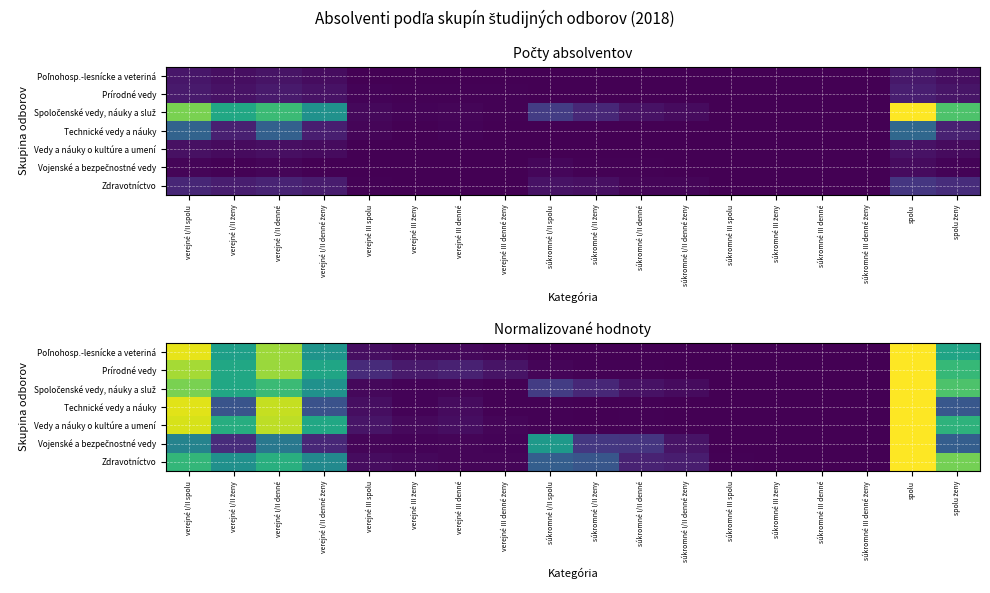

Where is Prírodné vedy nearest to the value 0?

súkromné III ženy